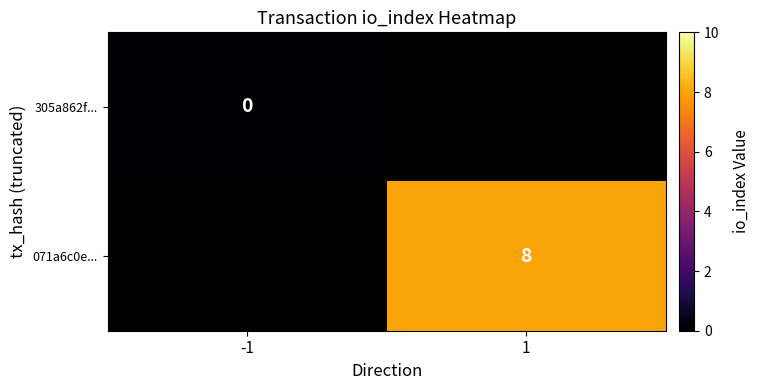

Count the number of categories in the chart.

2